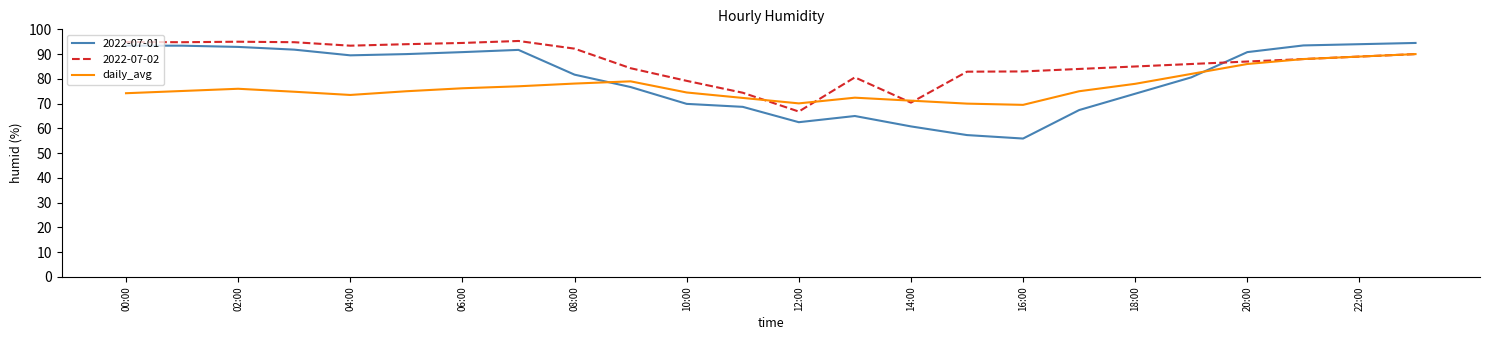

Does the chart have visible grid lines?

No